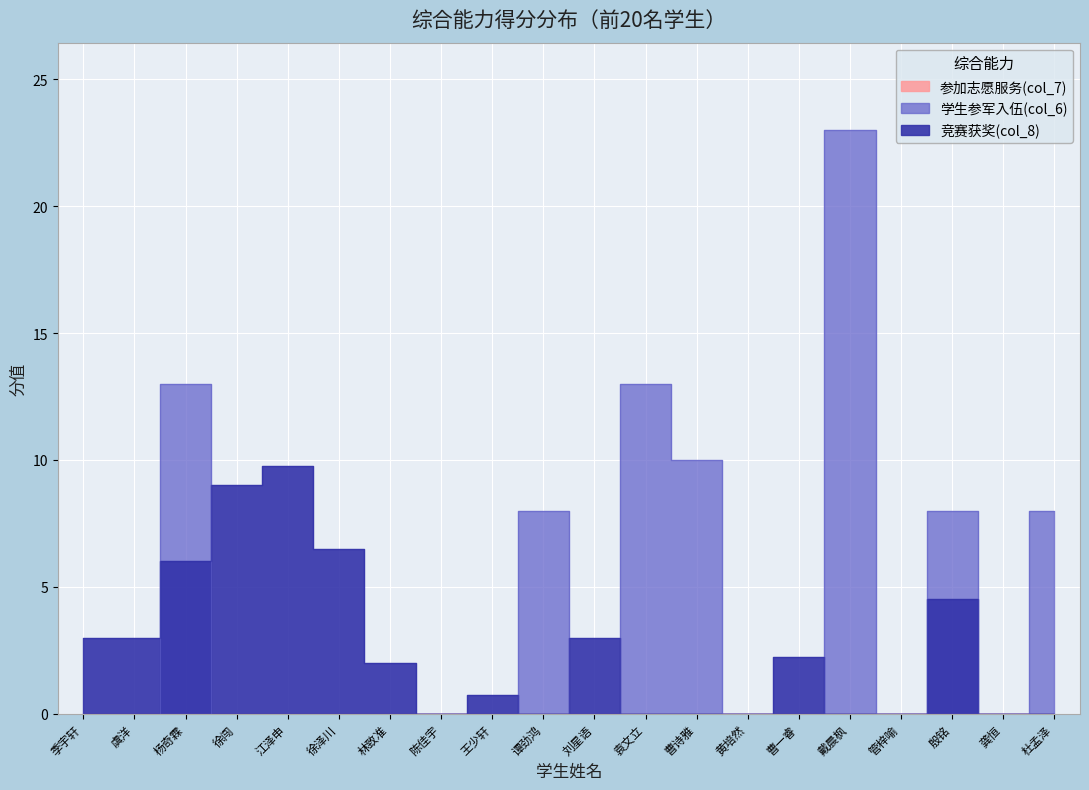

How many times do 学生参军入伍(col_6) and 竞赛获奖(col_8) cross each other?

6